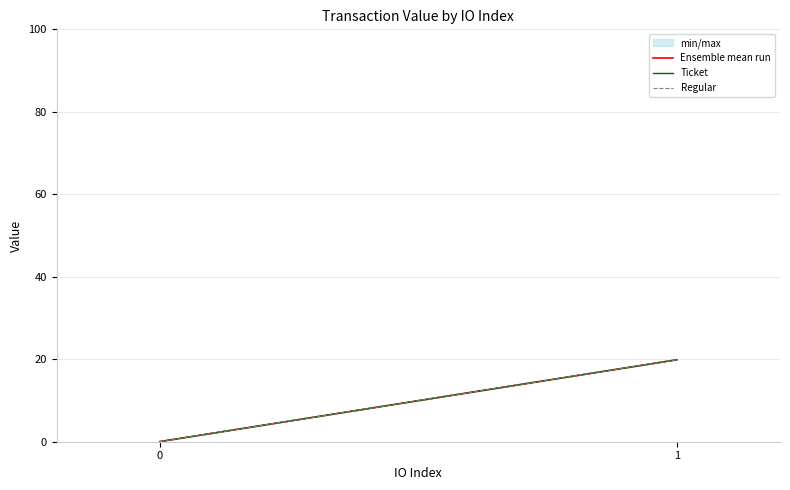

The value of Ticket at 1 is 11.1. True or false?

False